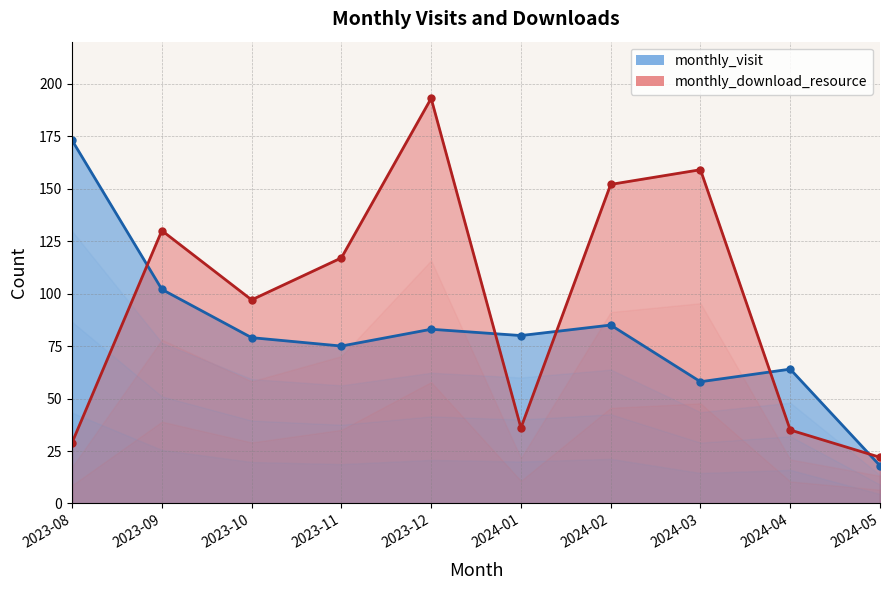

What is the sum of all monthly_visit values?

817